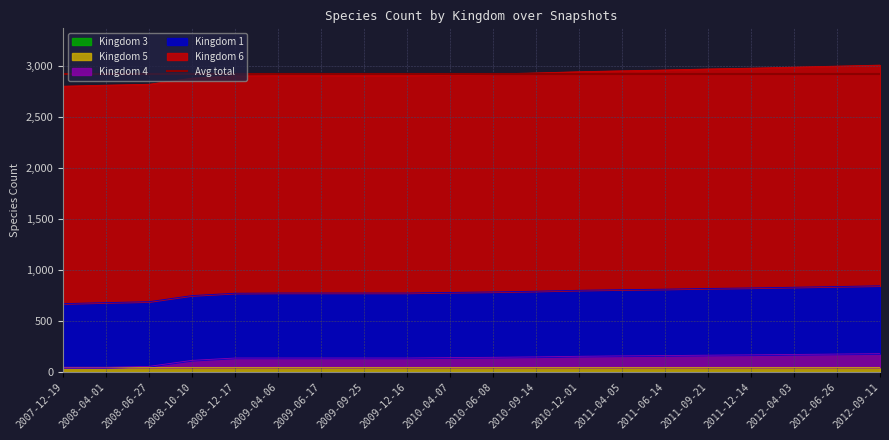

Reading left to right, extract all data points from this chart.

Kingdom 1: 0=625	1=635	2=635	3=636	4=636	5=638	6=638	7=638	8=638	9=640	10=642	11=645	12=648	13=650	14=652	15=655	16=657	17=660	18=663	19=666
Kingdom 3: 0=1	1=1	2=1	3=1	4=1	5=1	6=1	7=1	8=1	9=1	10=1	11=1	12=1	13=1	14=1	15=1	16=1	17=1	18=1	19=1
Kingdom 4: 0=0	1=0	2=9	3=68	4=91	5=91	6=91	7=91	8=91	9=95	10=98	11=102	12=108	13=112	14=115	15=119	16=122	17=126	18=130	19=134
Kingdom 5: 0=42	1=42	2=42	3=42	4=42	5=42	6=42	7=42	8=42	9=42	10=42	11=42	12=42	13=42	14=42	15=42	16=42	17=42	18=42	19=42
Kingdom 6: 0=2135	1=2135	2=2135	3=2135	4=2135	5=2135	6=2135	7=2136	8=2136	9=2138	10=2140	11=2143	12=2146	13=2149	14=2152	15=2155	16=2158	17=2161	18=2164	19=2167